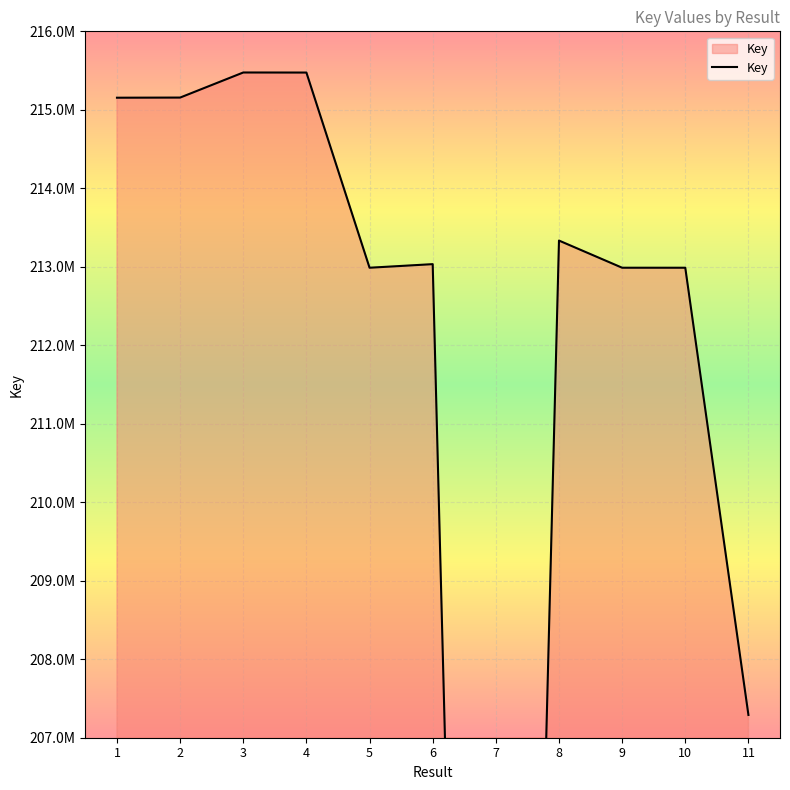

Which category has the highest value across all series?

3